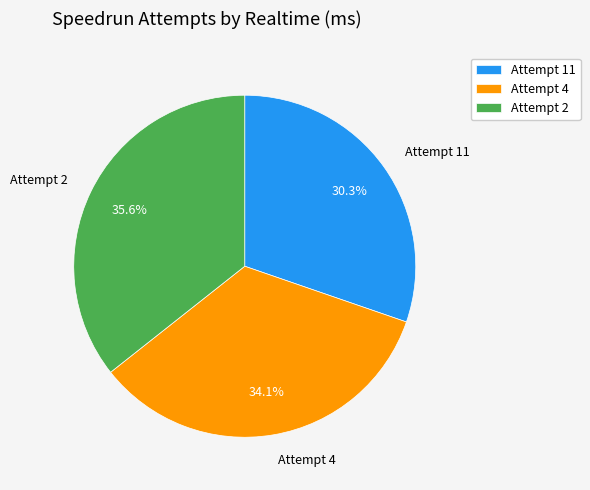

To the nearest percent, what is the difference between the Attempt 11 and Attempt 4 slice percentages?

4%